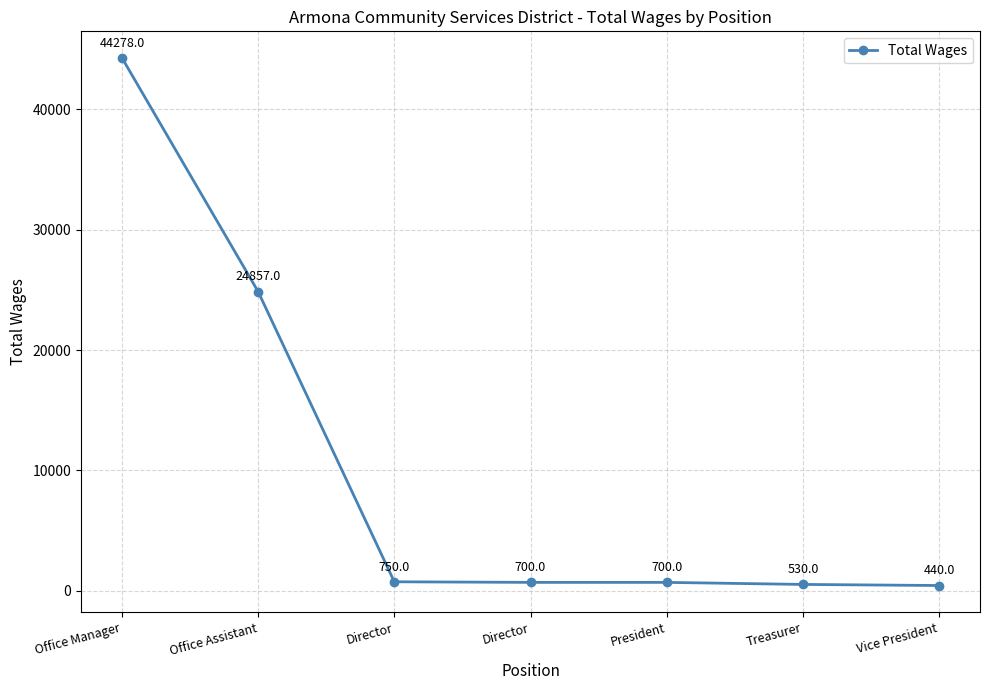

How many categories are shown in the chart?

7